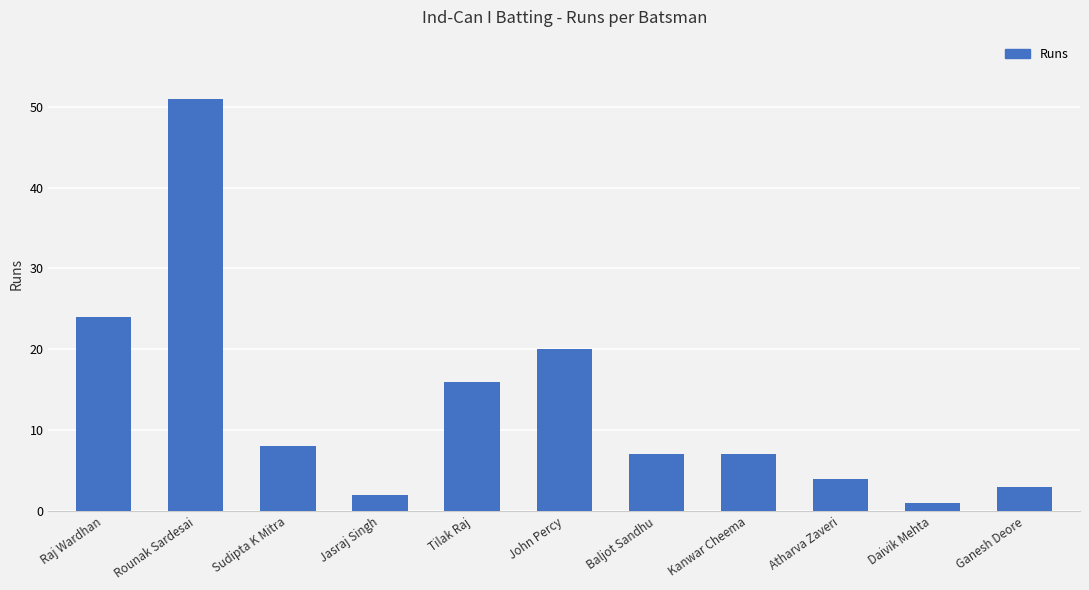

What is the sum of all values?

143